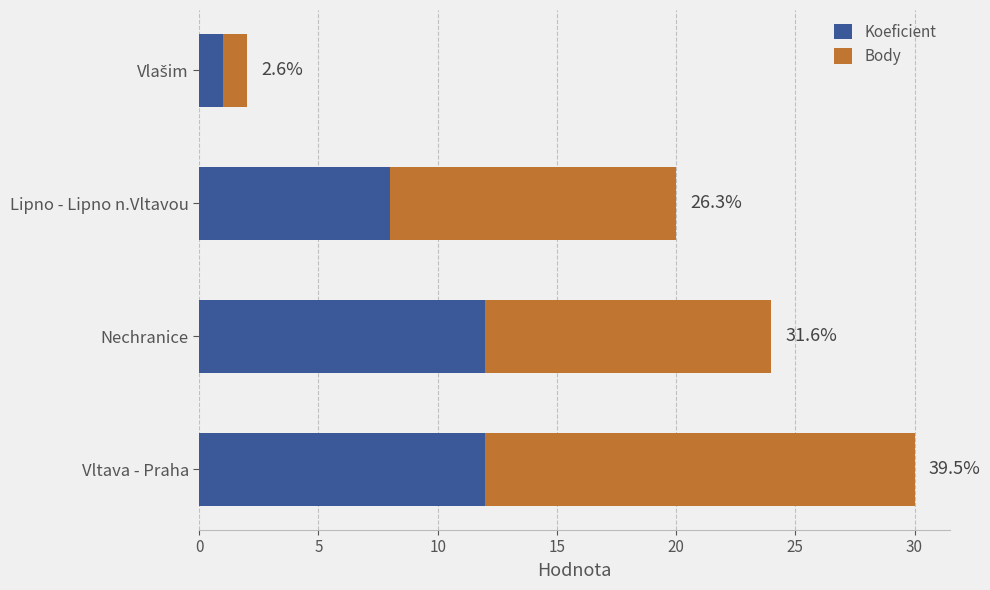

What is the difference between the maximum and minimum values in the Koeficient series?

11